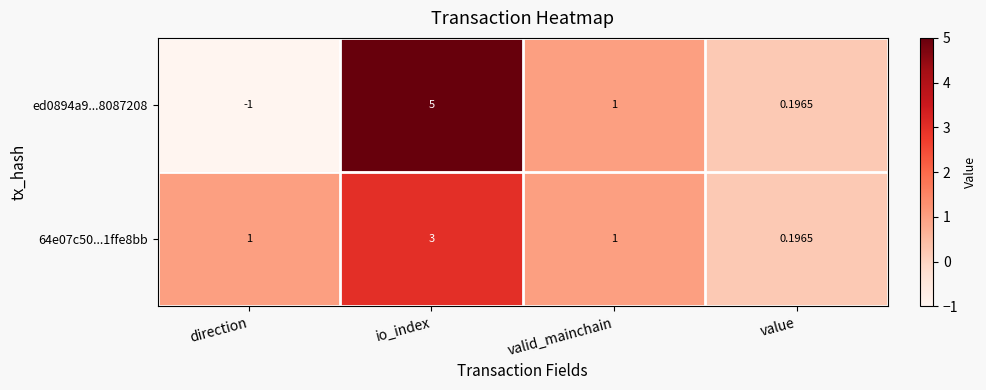

What is the greatest value displayed?

5.0